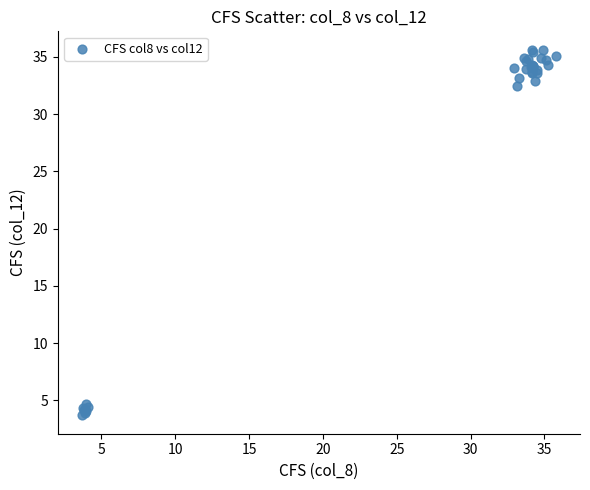

What Y value in the scatter plot is closest to 19?

32.4